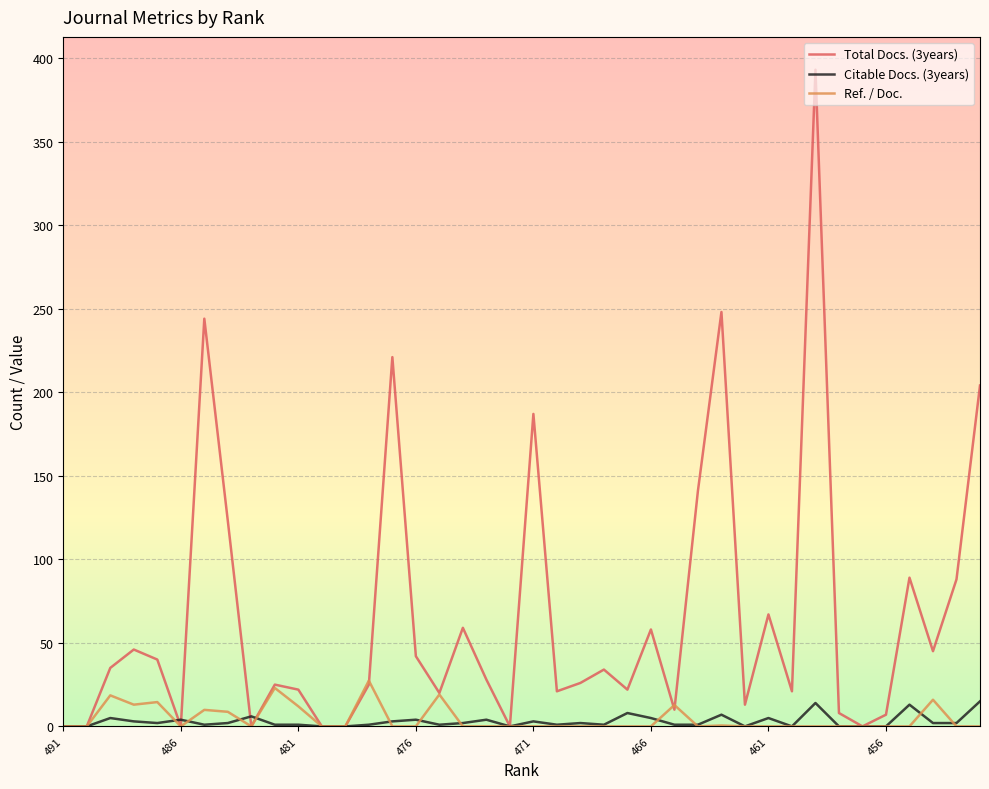

Which series has the largest total across all categories?

Total Docs. (3years)